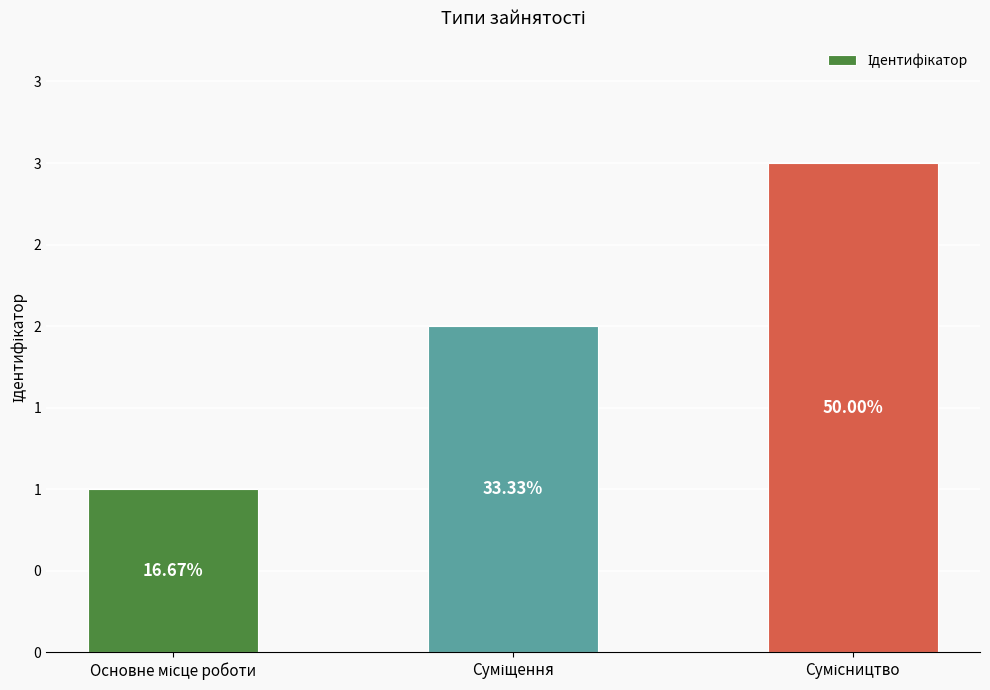

Are the bars horizontal?

No